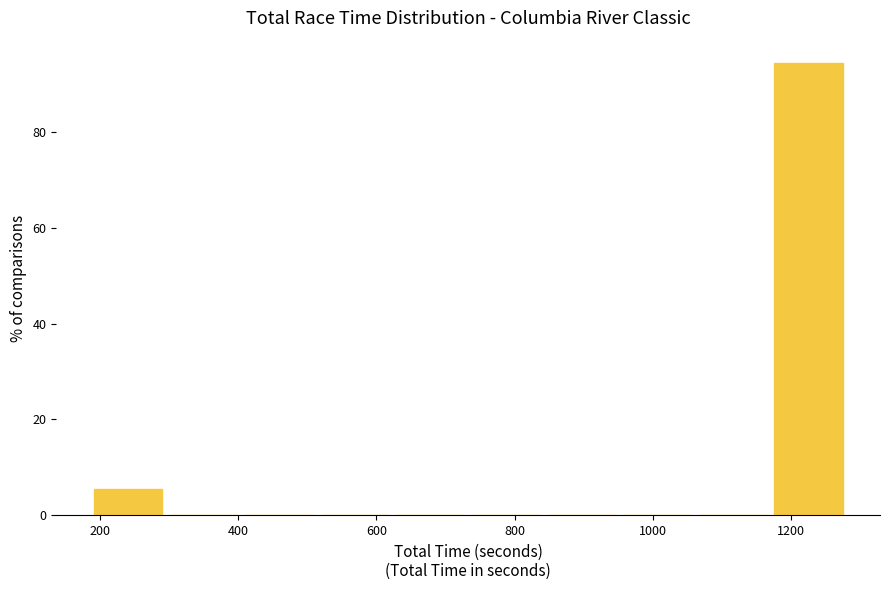

Reading left to right, transcribe this chart: for each bar, give the range it covers on the x-axis and its height. Neither the bar edges nor the heights are printed on the chart, so give them approximately, as read against the axes.

200 to 300: 6
300 to 400: 0
400 to 520: 0
520 to 620: 0
620 to 740: 0
740 to 840: 0
840 to 960: 0
960 to 1060: 0
1060 to 1180: 0
1180 to 1280: 94